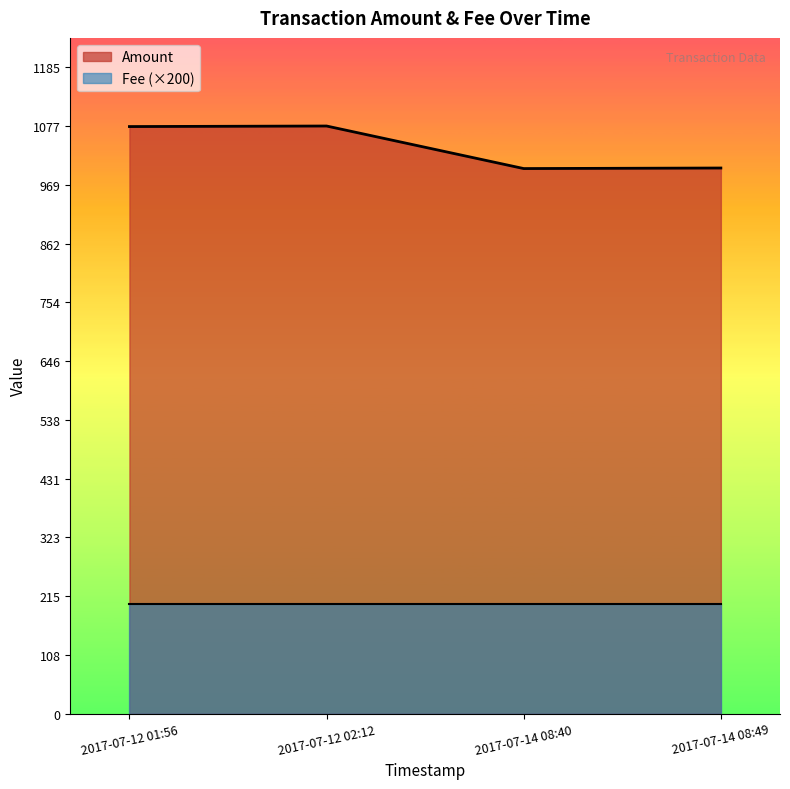

What is the sum of the values at 2017-07-14 08:49 and 2017-07-12 01:56?

2076